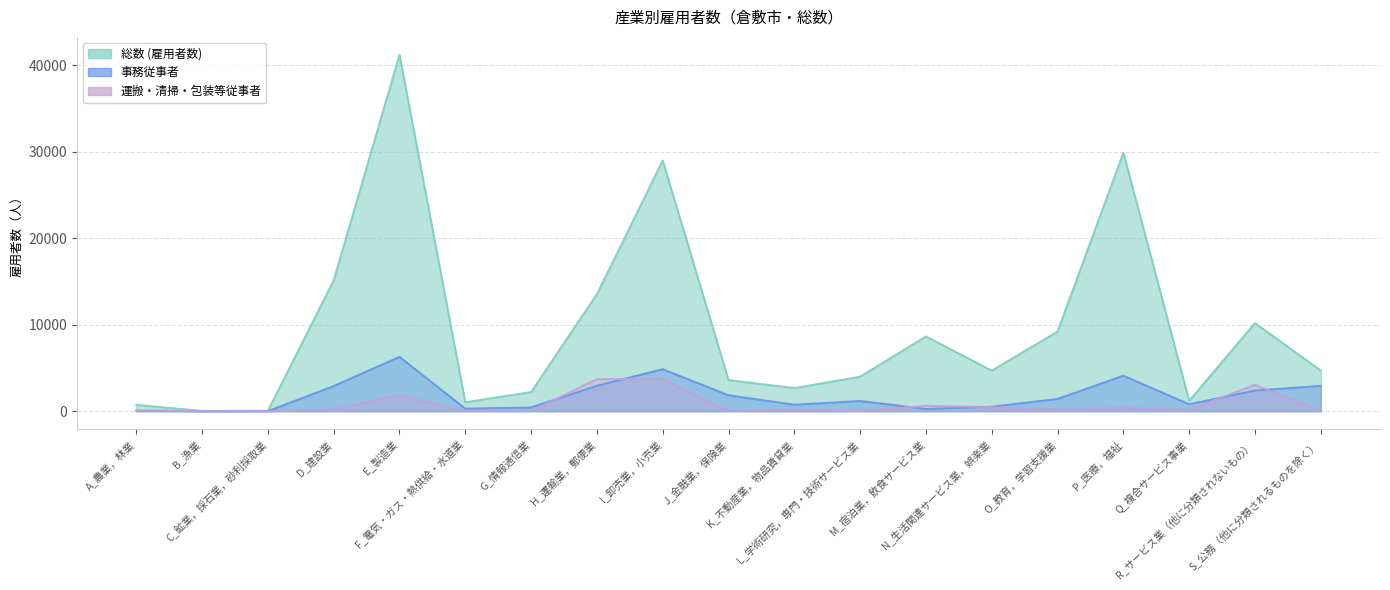

What is the spread (max minus min) of values at H_運輸業，郵便業?

10586